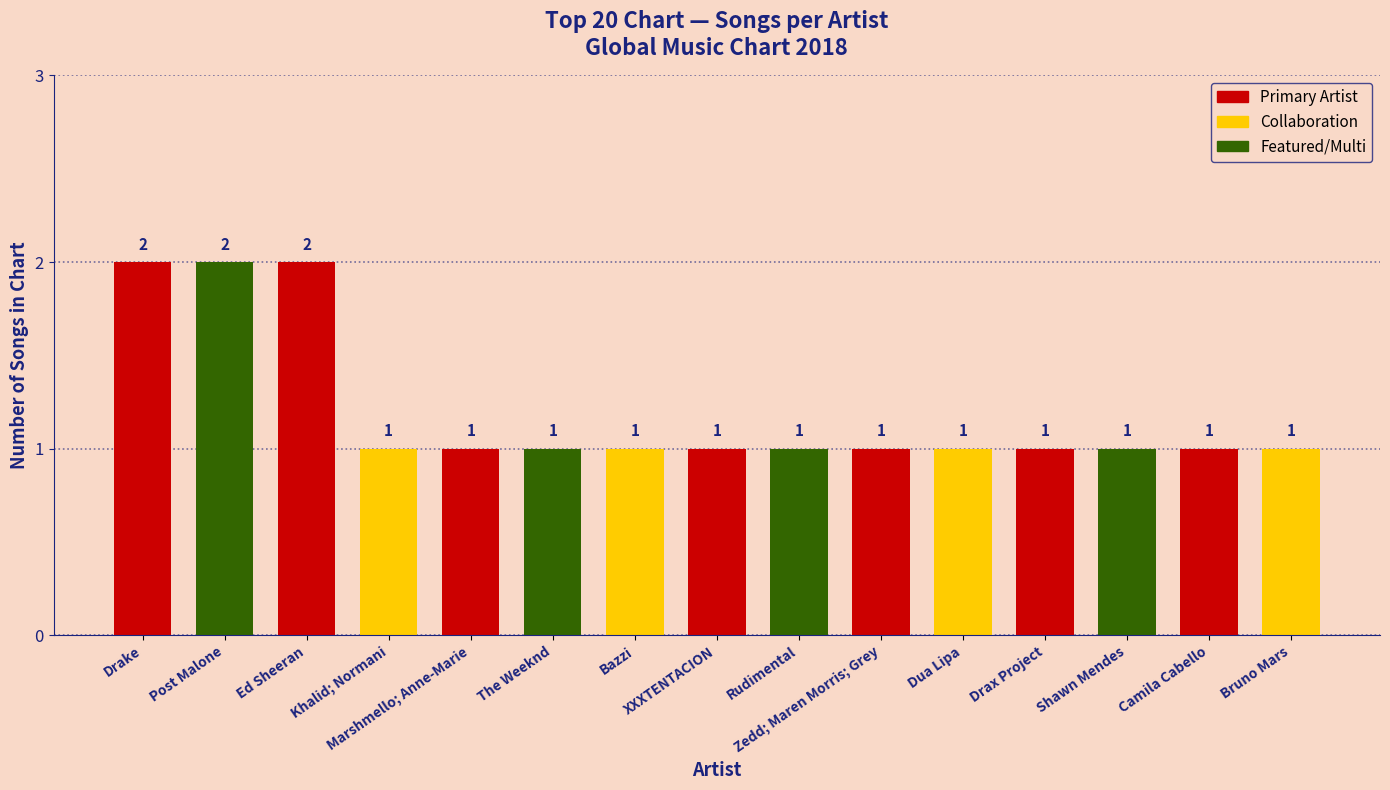

What value does the data have at Marshmello; Anne-Marie?

1